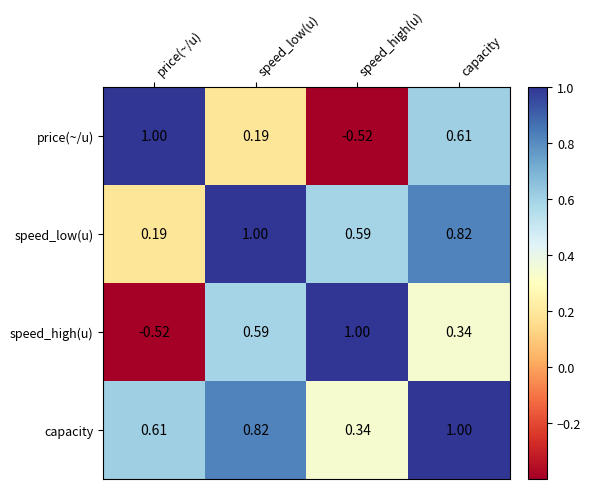

Where is capacity nearest to the value 0?

speed_high(u)